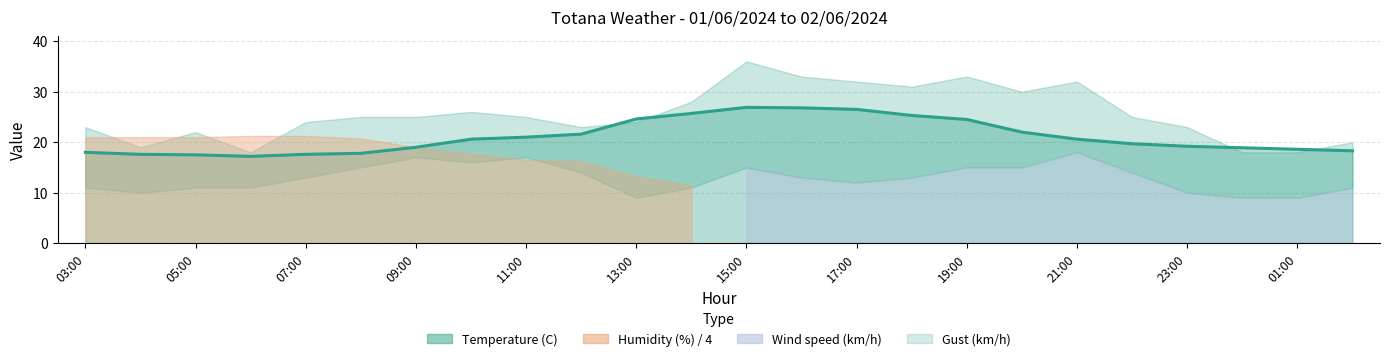

How many points are higher than both their immediate neighbors (excluding endpoints)?

1